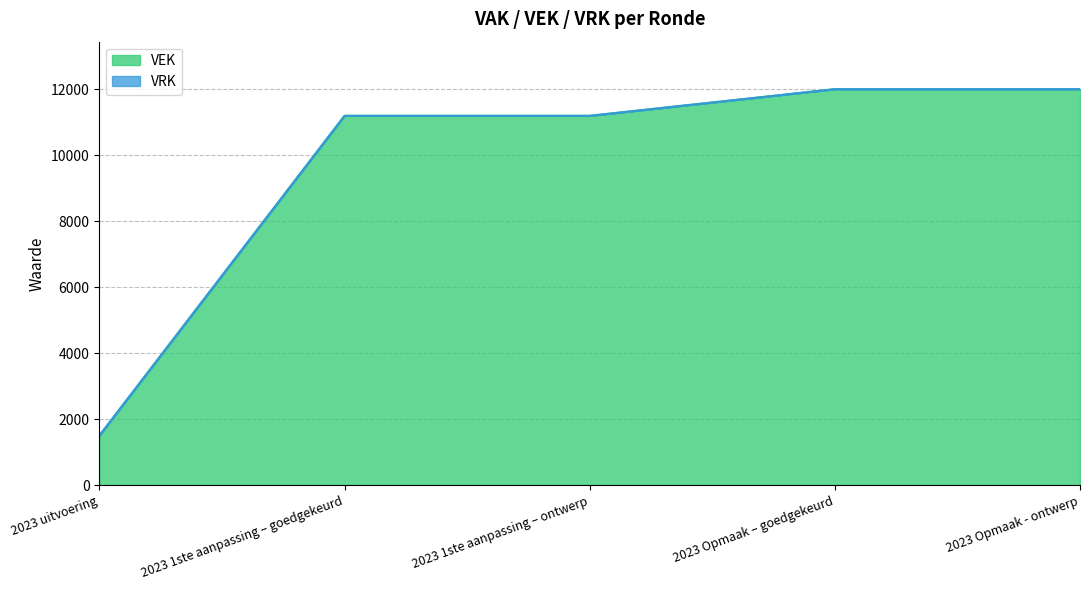

List the labels in order of value, smallest first.

2023 uitvoering, 2023 1ste aanpassing – goedgekeurd, 2023 1ste aanpassing – ontwerp, 2023 Opmaak – goedgekeurd, 2023 Opmaak - ontwerp